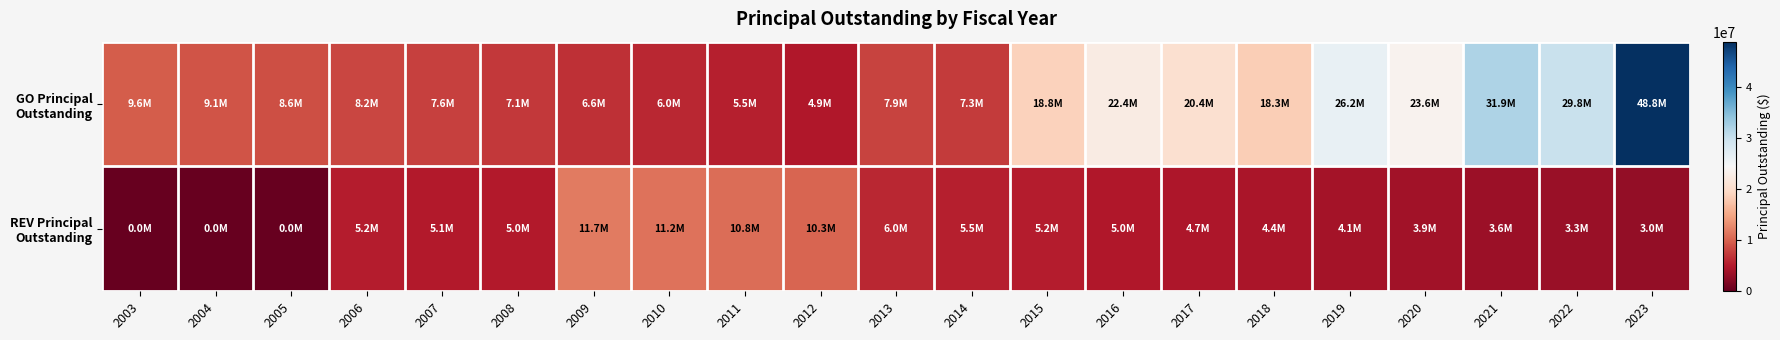

What is the spread (max minus min) of values at 2010?

5200000